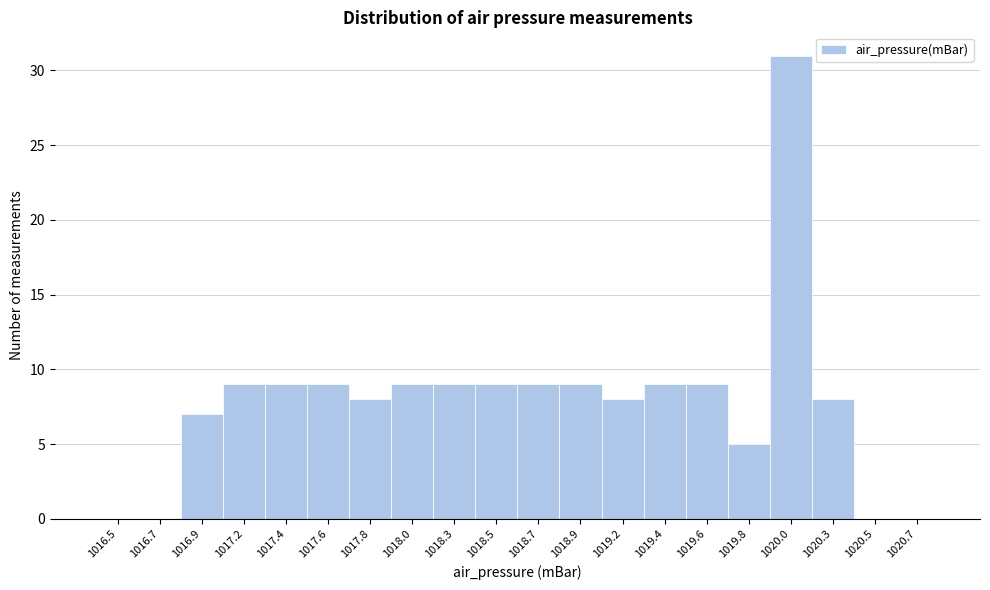

Reading left to right, what are all the values shown in this chart?

1016.5=0	1016.7=0	1016.9=7	1017.2=9	1017.4=9	1017.6=9	1017.8=8	1018.0=9	1018.3=9	1018.5=9	1018.7=9	1018.9=9	1019.2=8	1019.4=9	1019.6=9	1019.8=5	1020.0=31	1020.3=8	1020.5=0	1020.7=0